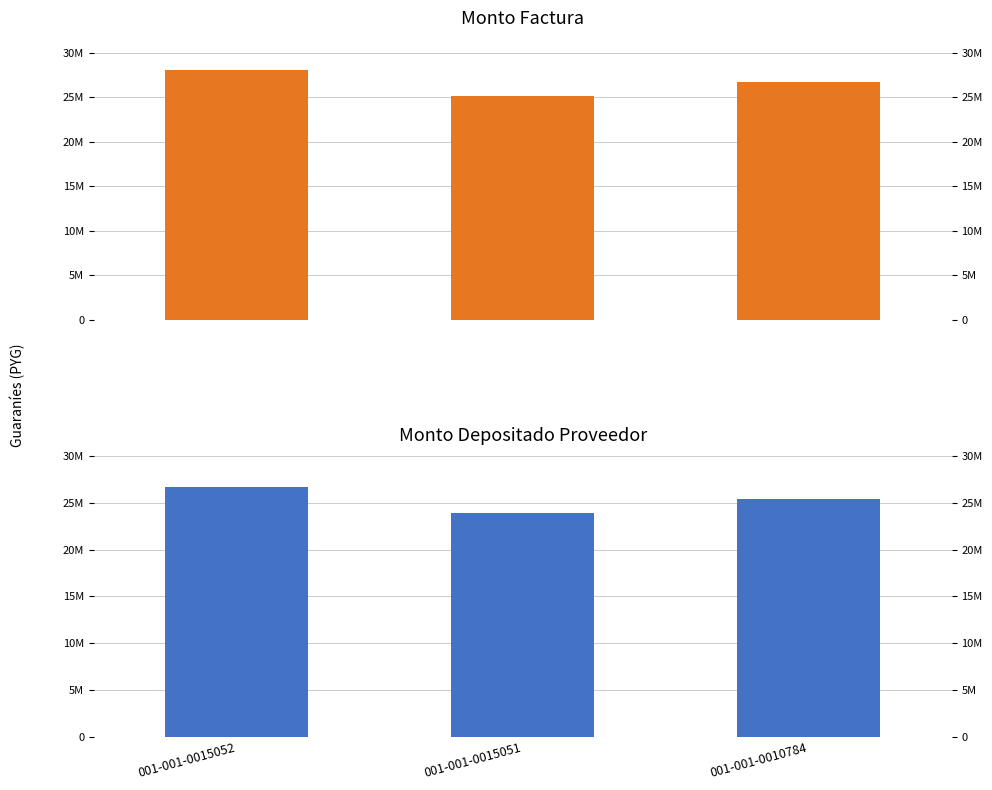

Does the chart contain stacked bars?

No